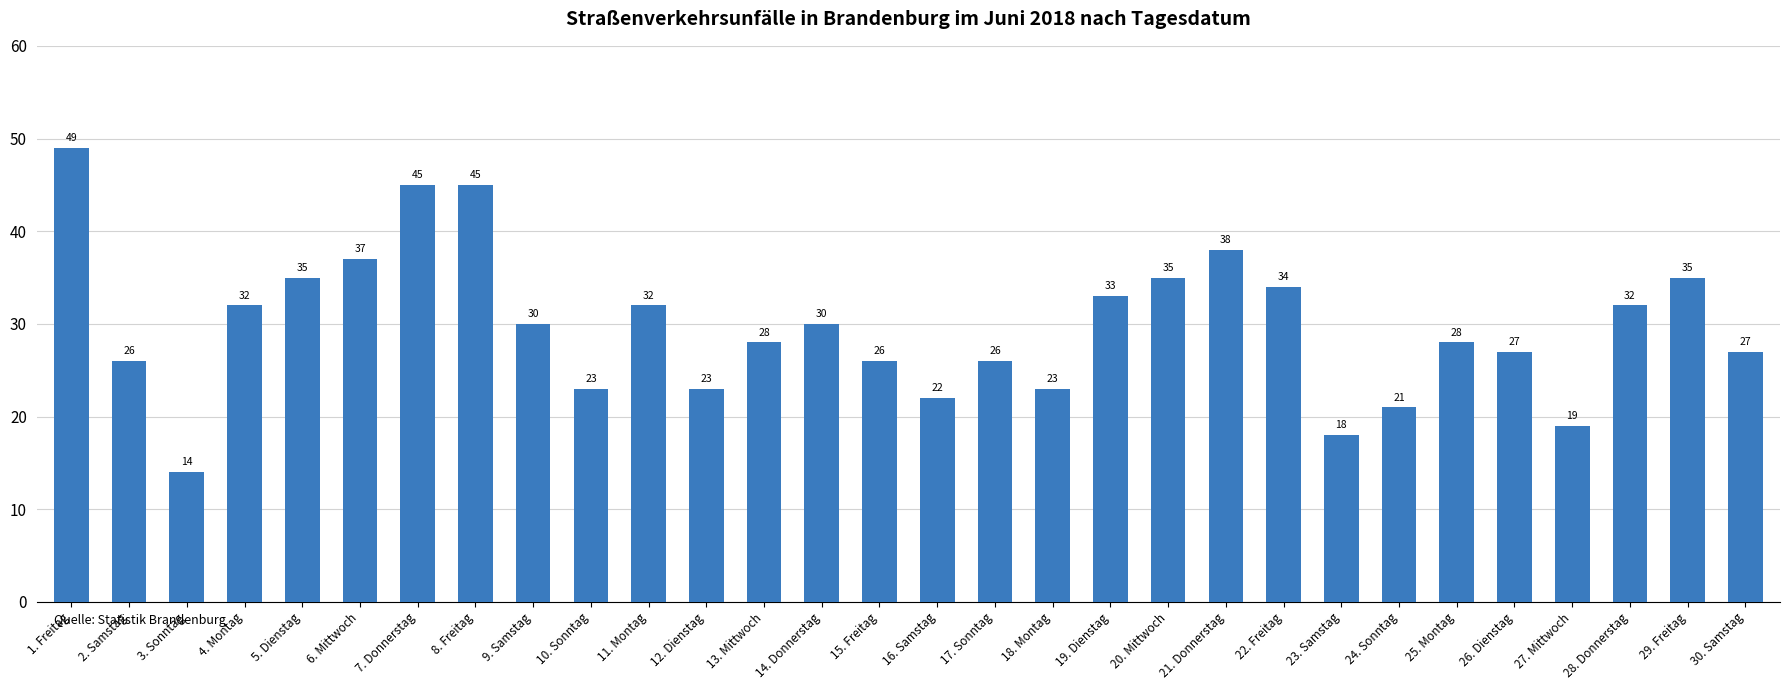

At which category does the chart reach its minimum across all series?

3. Sonntag